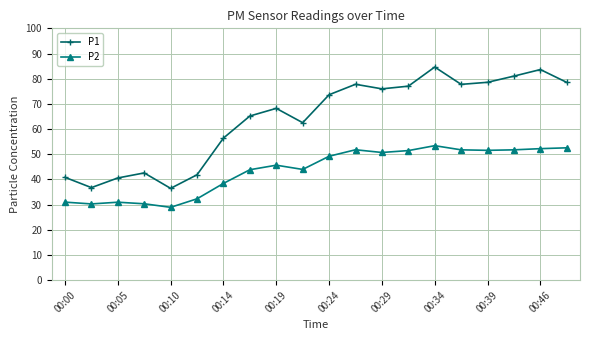

List the series in order of their overall mean, lowest first.

P2, P1